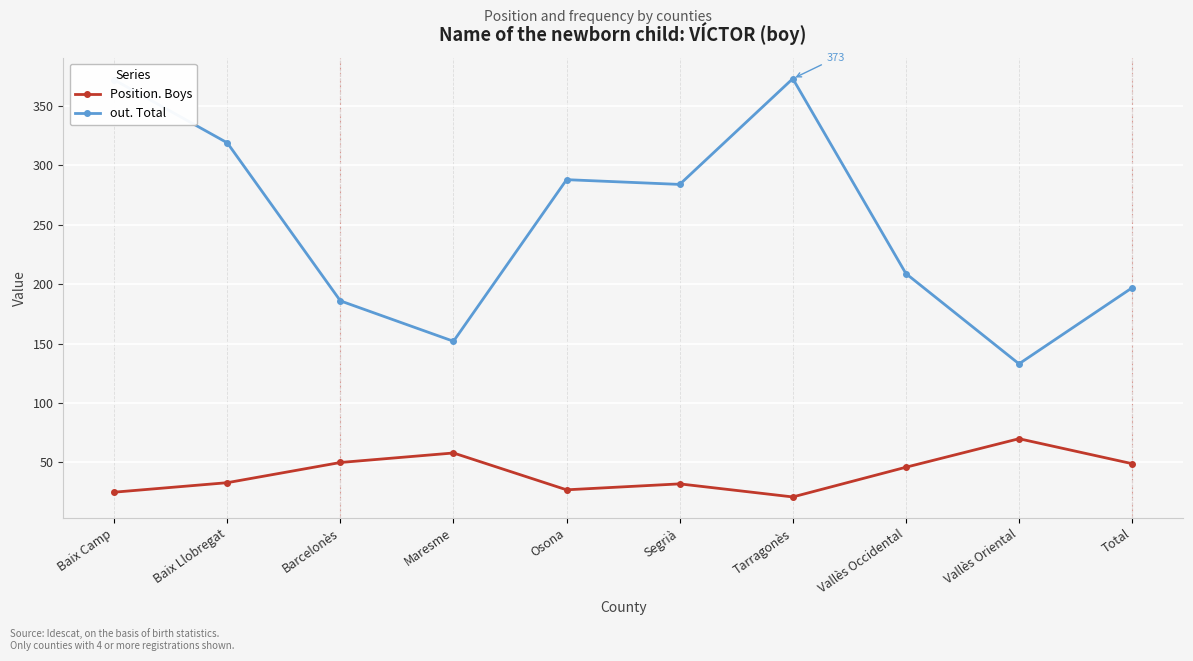

Is the value of out. Total at Baix Camp greater than the value of Position. Boys at Segrià?

Yes